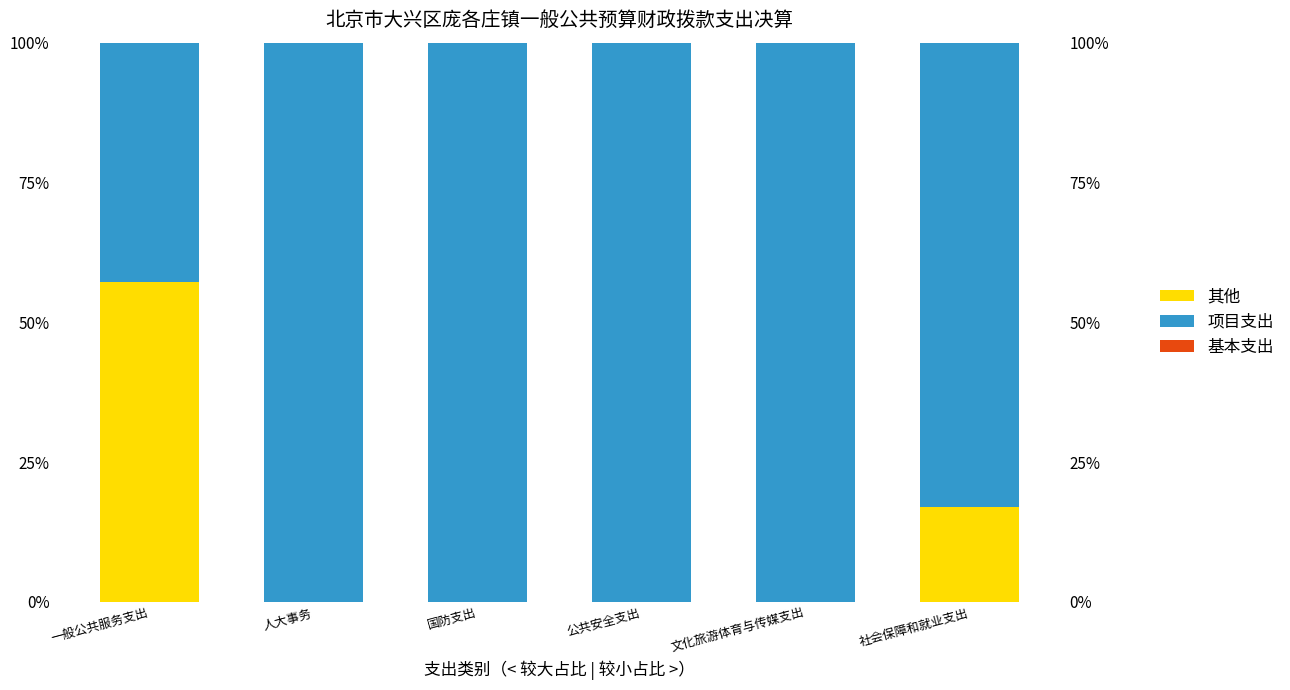

How many bars are there in each group?

3